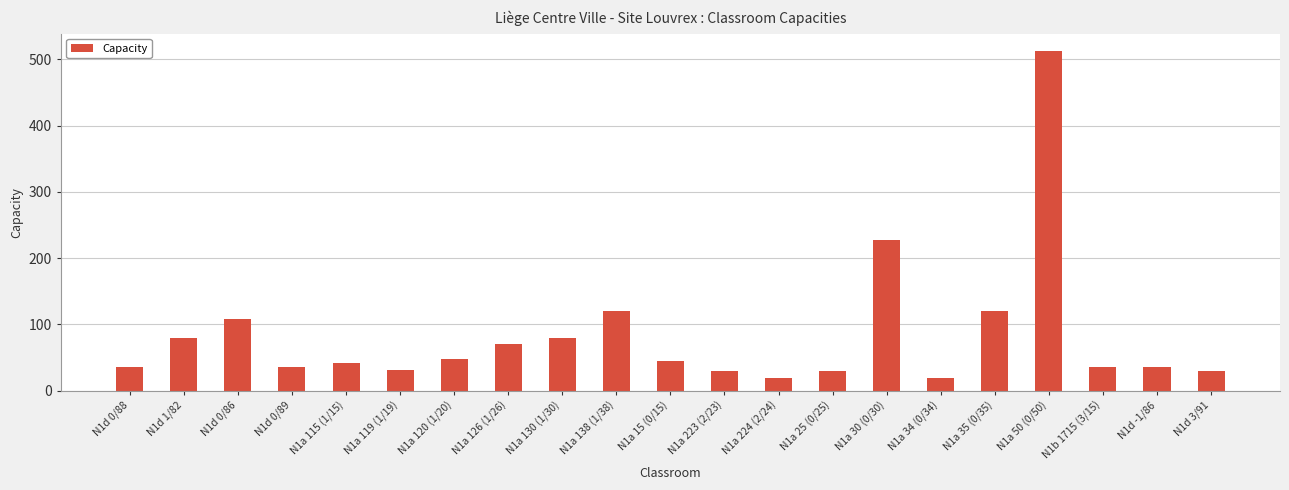

Does the chart contain any negative values?

No